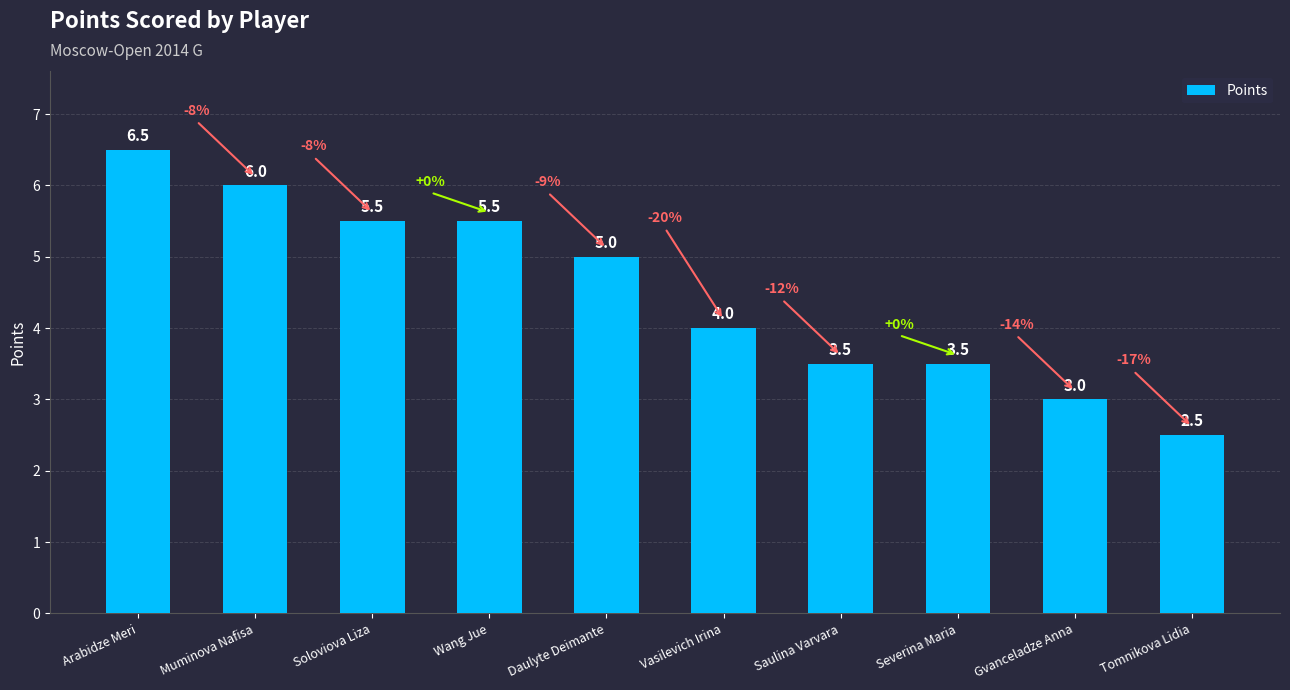

Does the chart contain stacked bars?

No